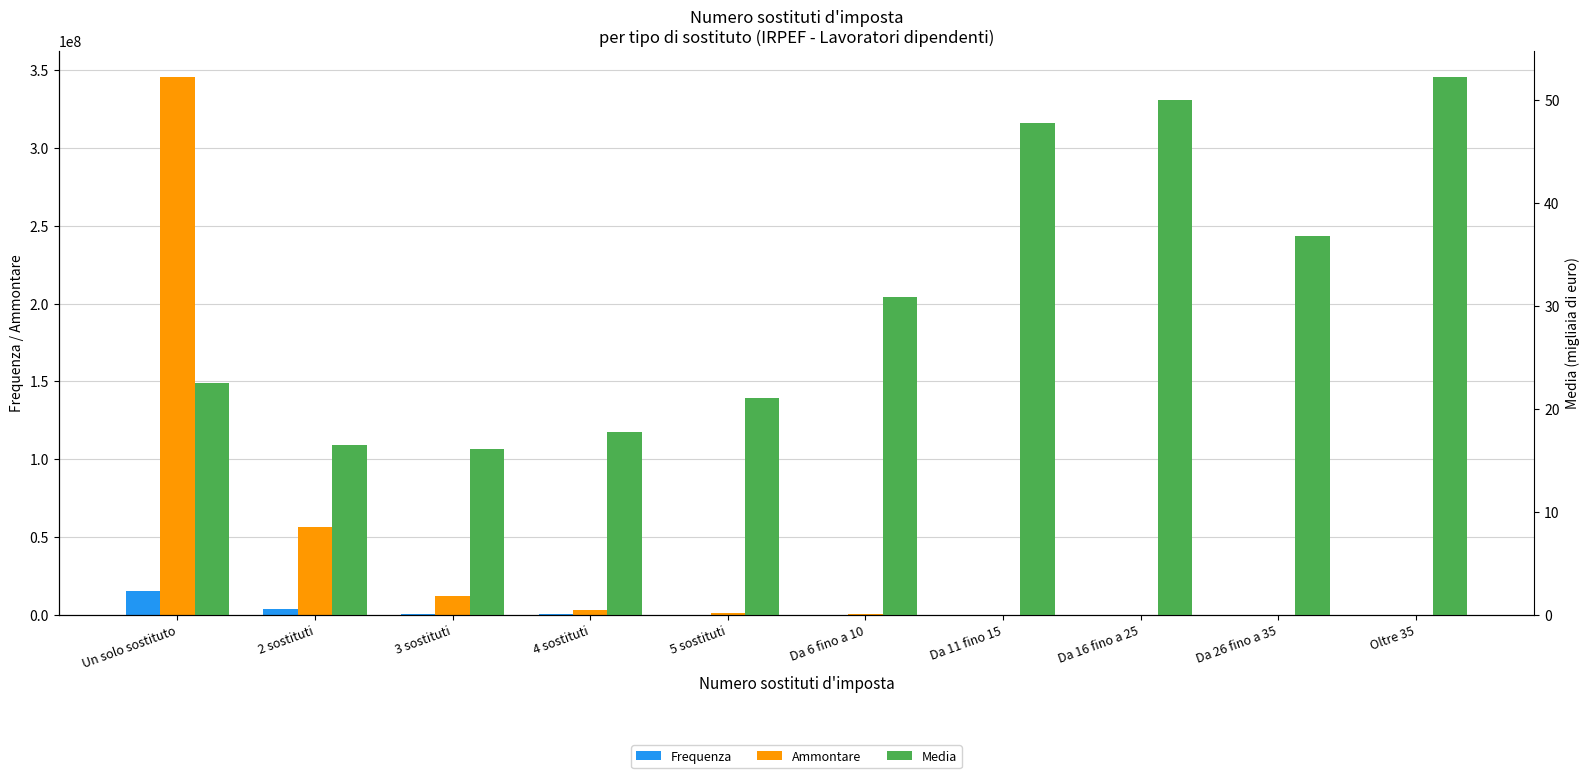

Which series has the widest spread of values?

Ammontare